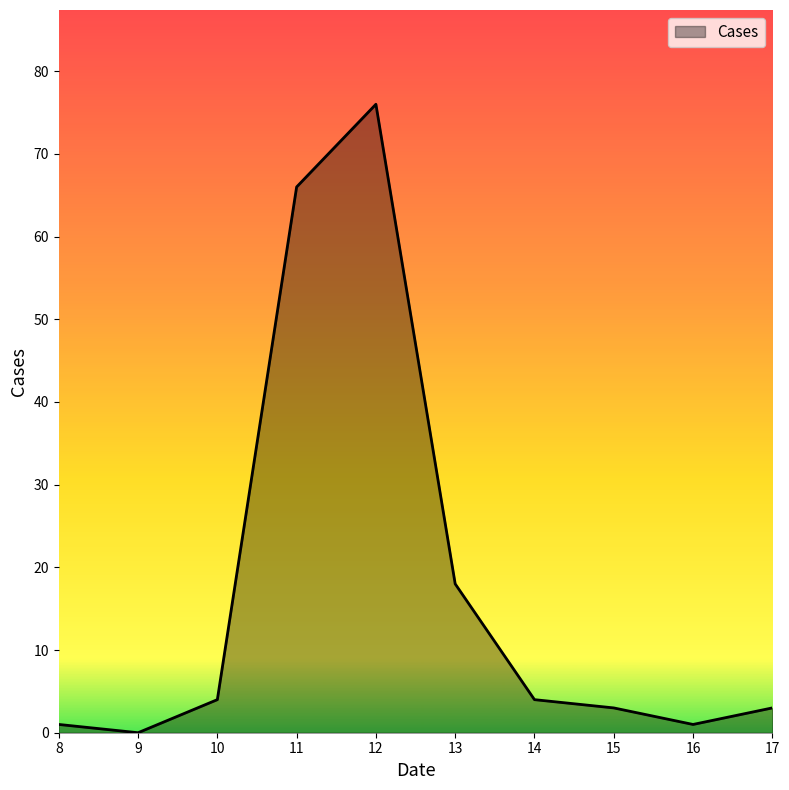

How many series are shown in this chart?

1